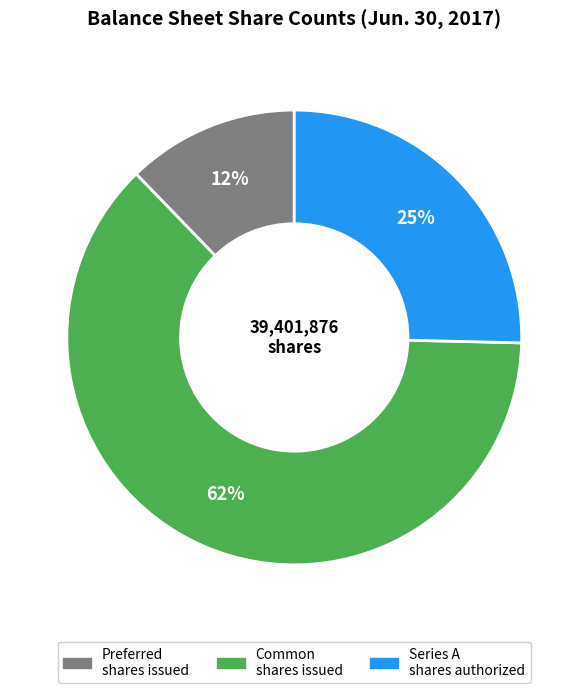

Count the number of slices in the pie.

3